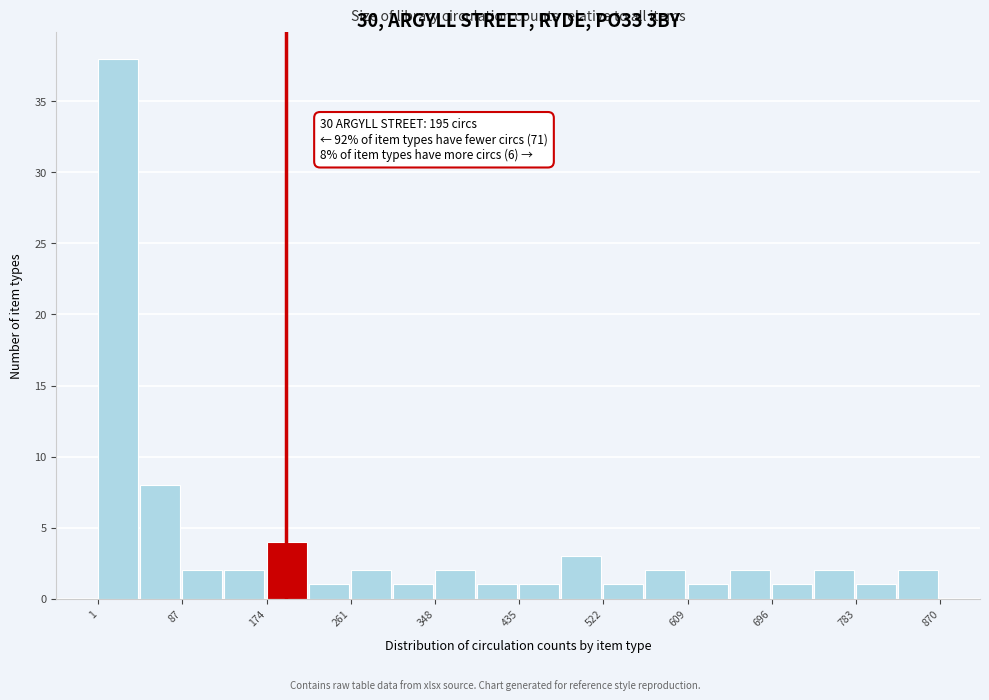

Over which range of the x-axis is the bar tallest?

0 to 40